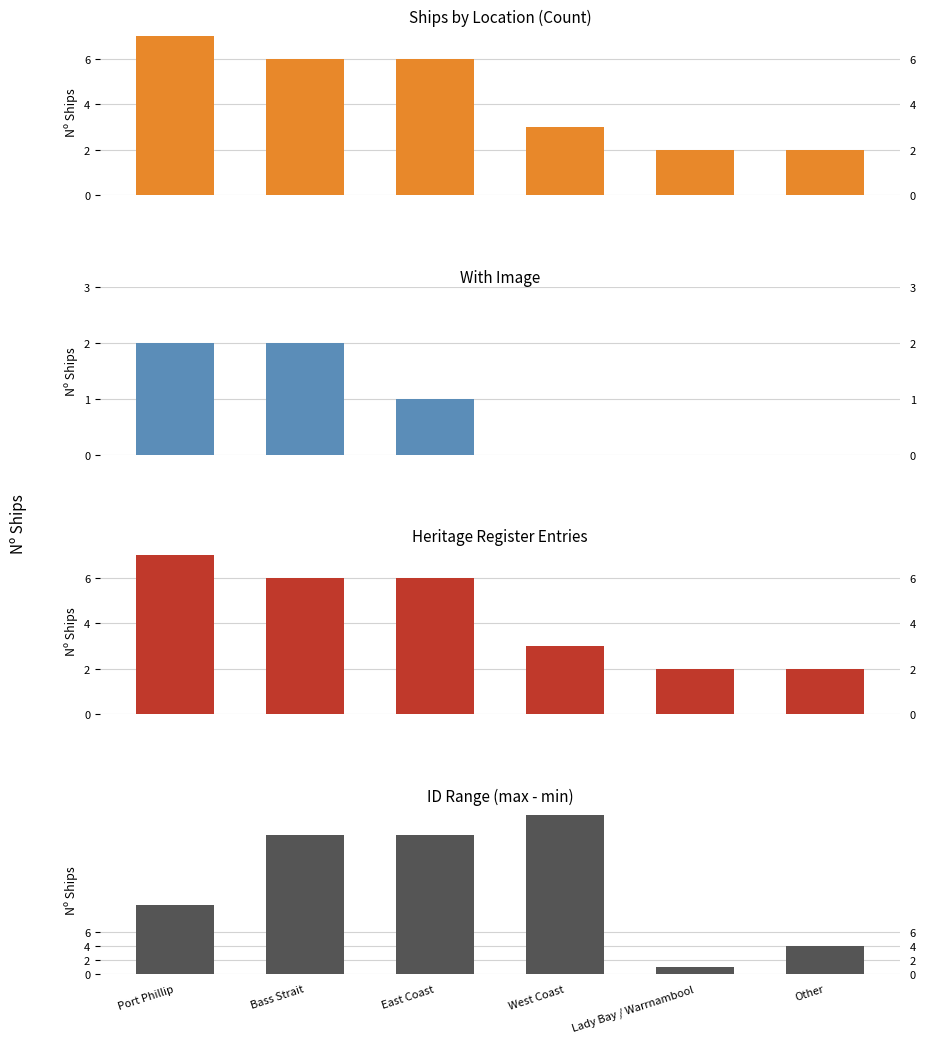

What is the maximum value for Ships by Location (Count)?

7